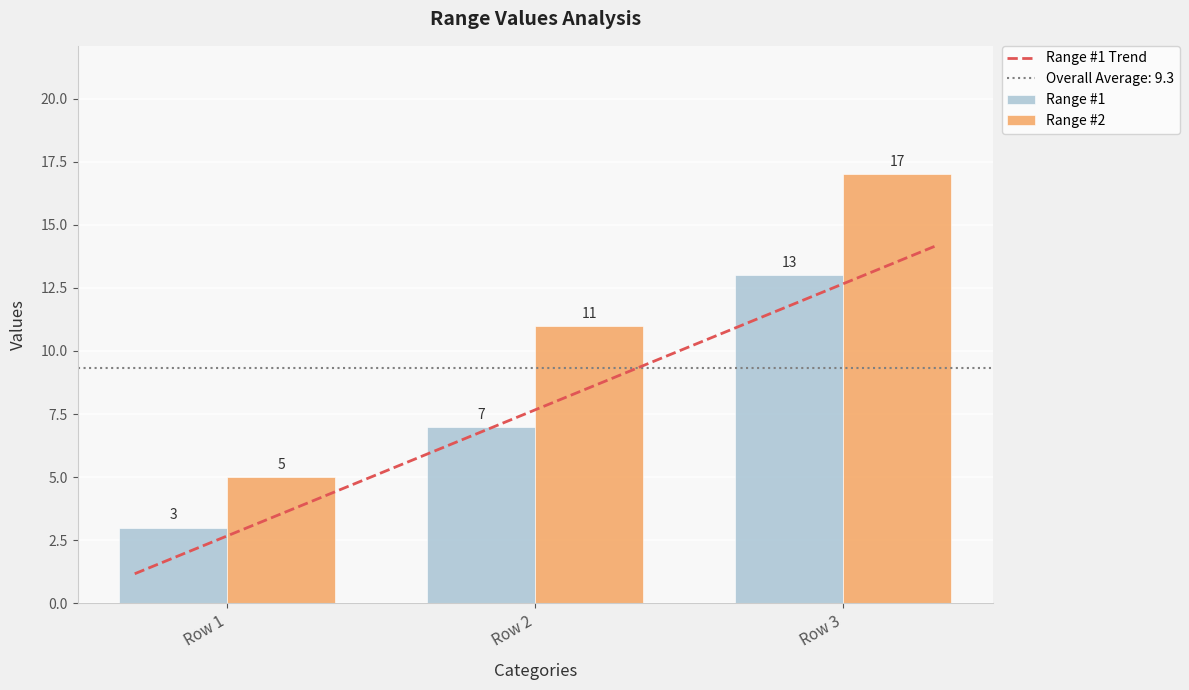

How many groups of bars are there?

3